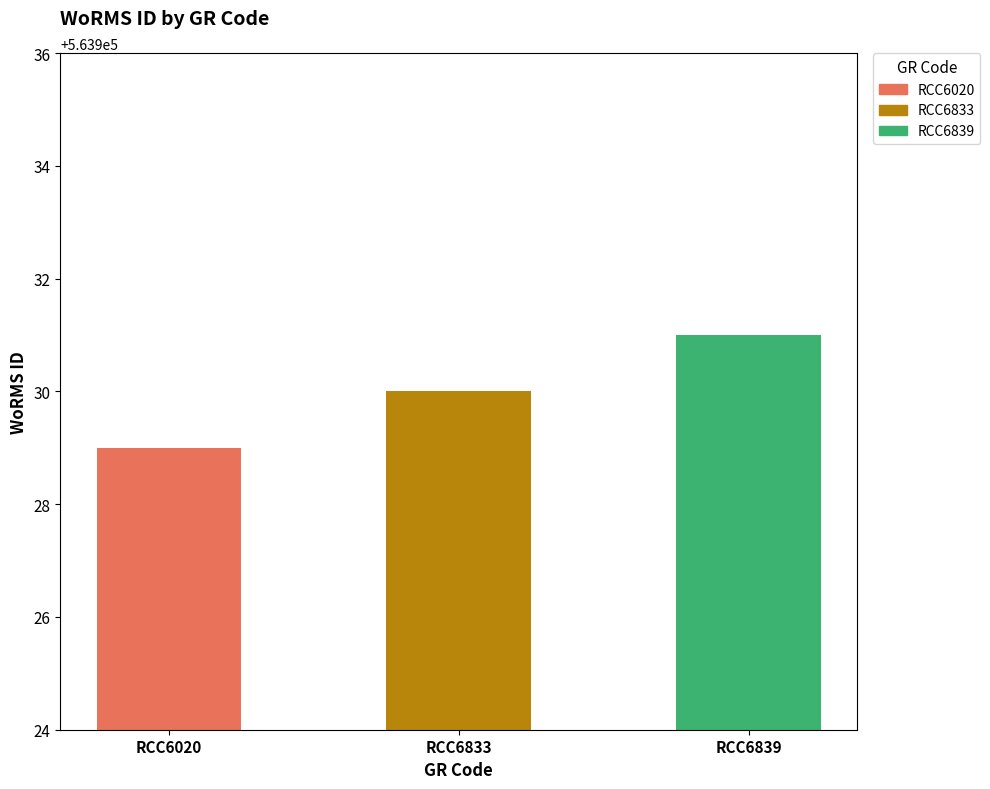

What is the minimum value shown in the chart?

563929